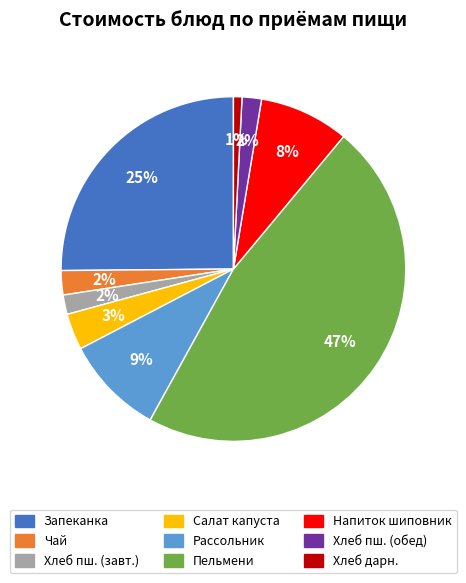

To the nearest percent, what is the average slice percentage?

11%